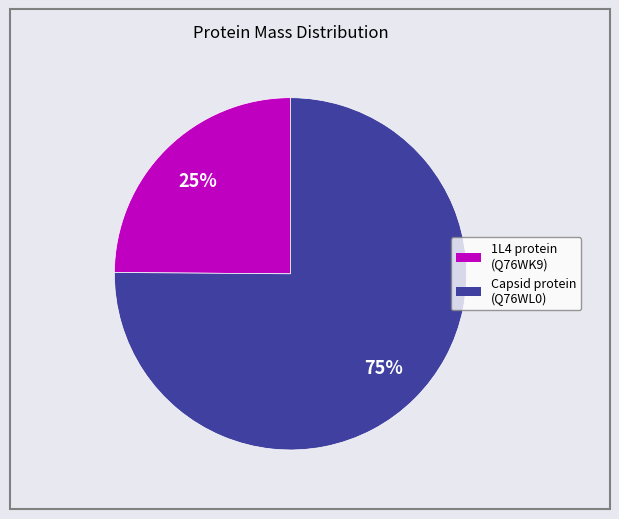

Is there a majority slice in this chart?

Yes